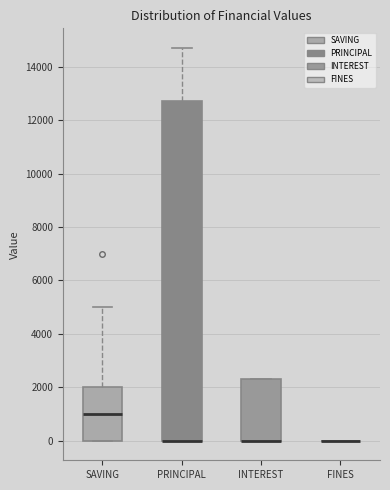

Reading left to right, transcribe this box plot: for each box, give where its median line is, the range the box spans, and where its two whiskers end, as read against the y-axis. The values are not printed on the chart, so give them approximately, as read against the axis.

SAVING: median 1000, box 0 to 2000, whiskers 0 to 5000
PRINCIPAL: median 0 (drawn on the box's lower edge), box 0 to 12800, whiskers 0 to 14800
INTEREST: median 0 (drawn on the box's lower edge), box 0 to 2400, whiskers 0 to 2400
FINES: box collapsed to a line at 0, whiskers 0 to 0